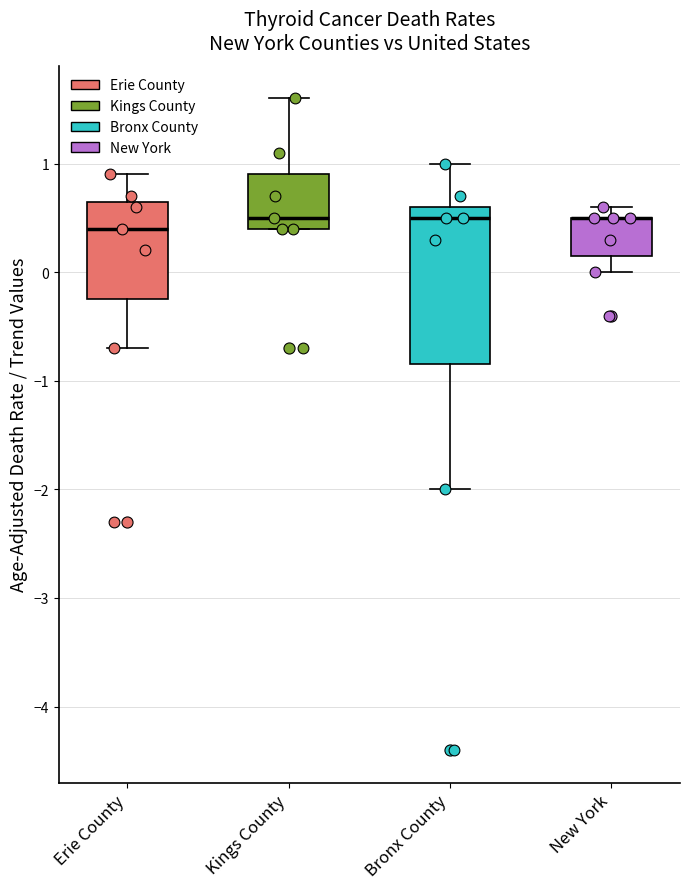

Comparing the boxes themselves (not the whiskers), which one is the tallest?

Bronx County